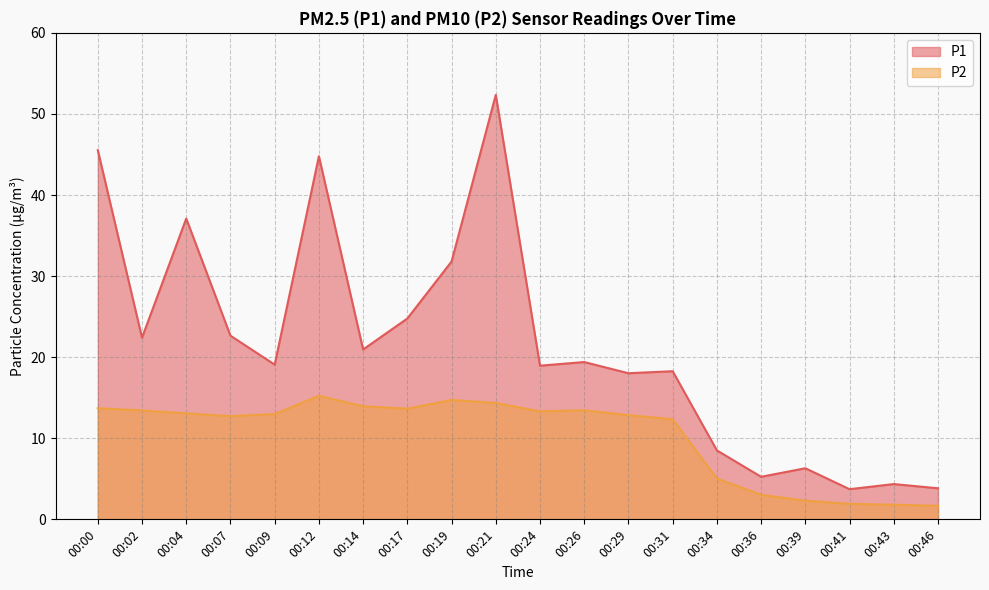

The value of P2 at 00:26 is 13.4. True or false?

True